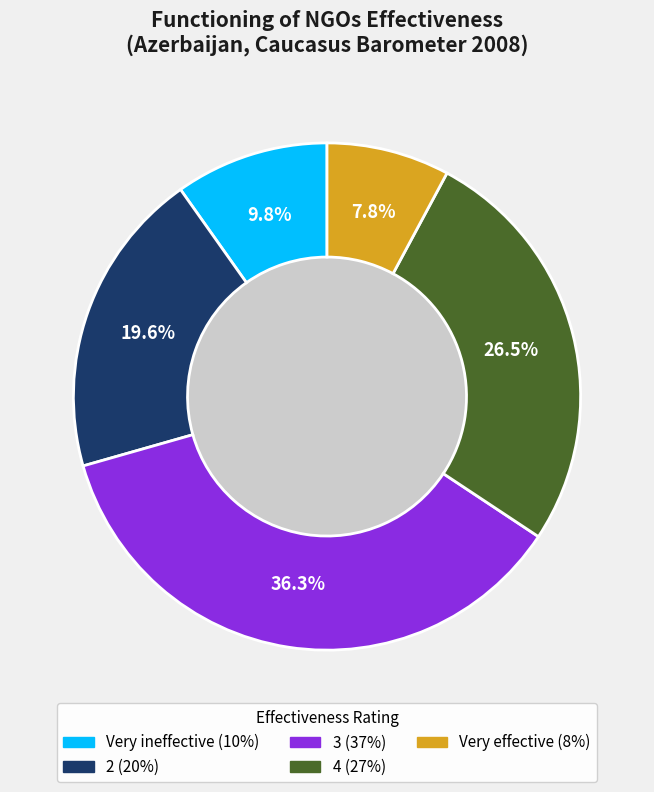

What portion of the pie excludes Very effective?

92.2%